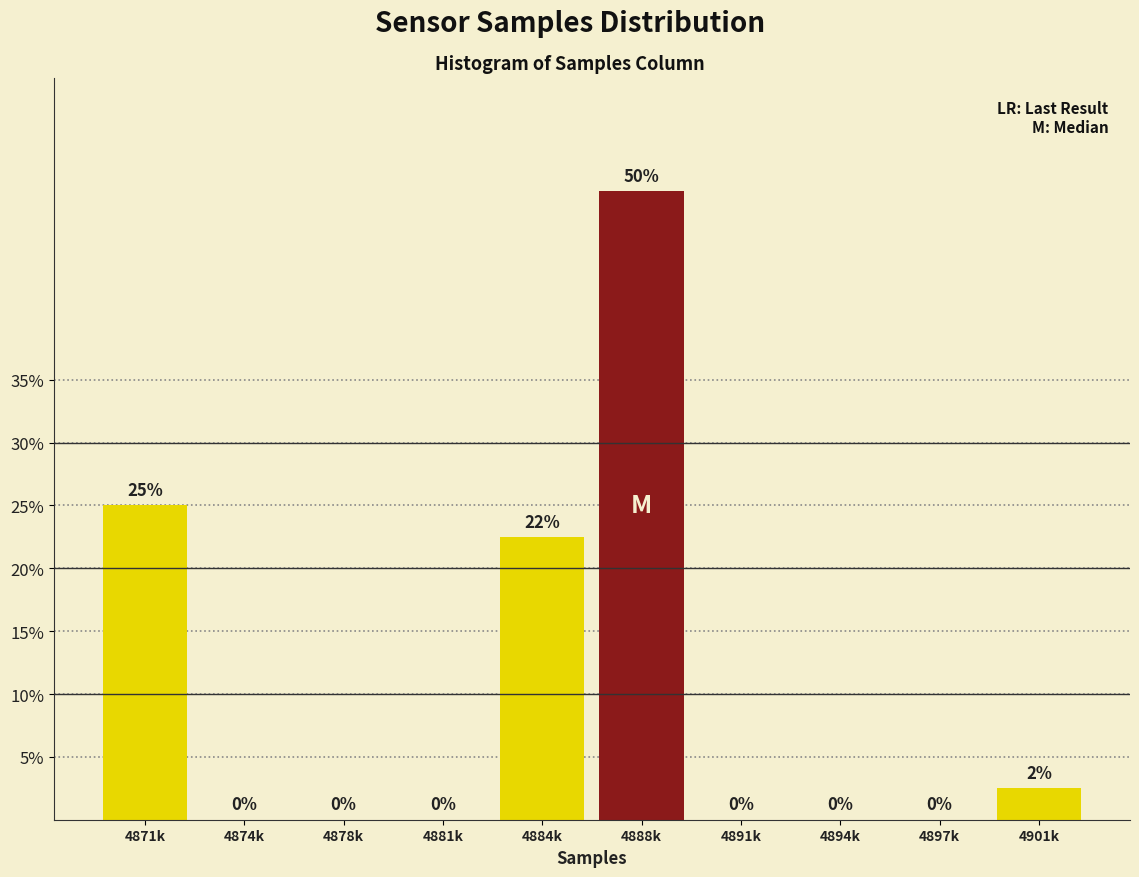

Between 4897k and 4888k, which is larger?

4888k